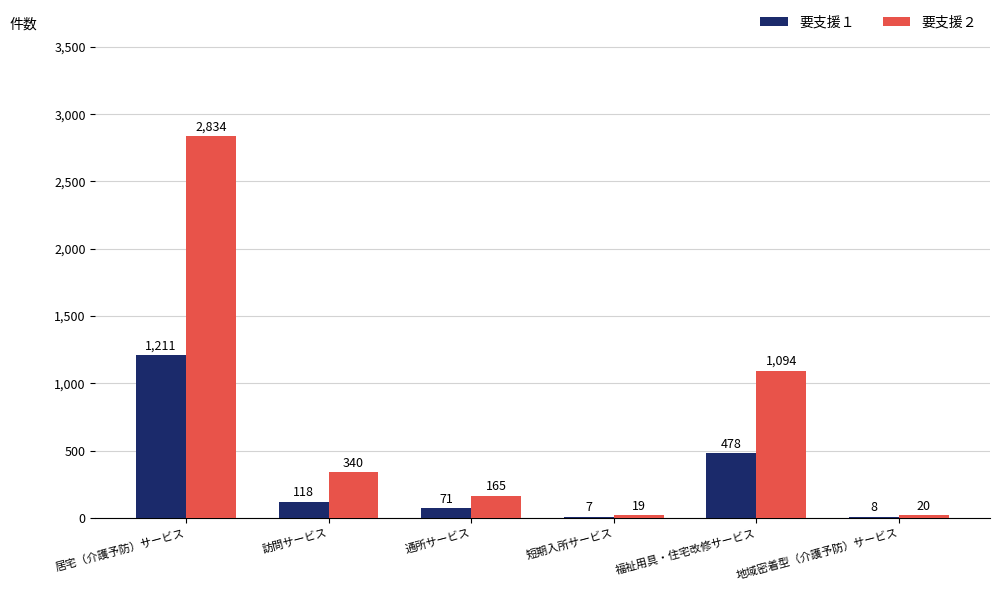

Are the bars horizontal?

No